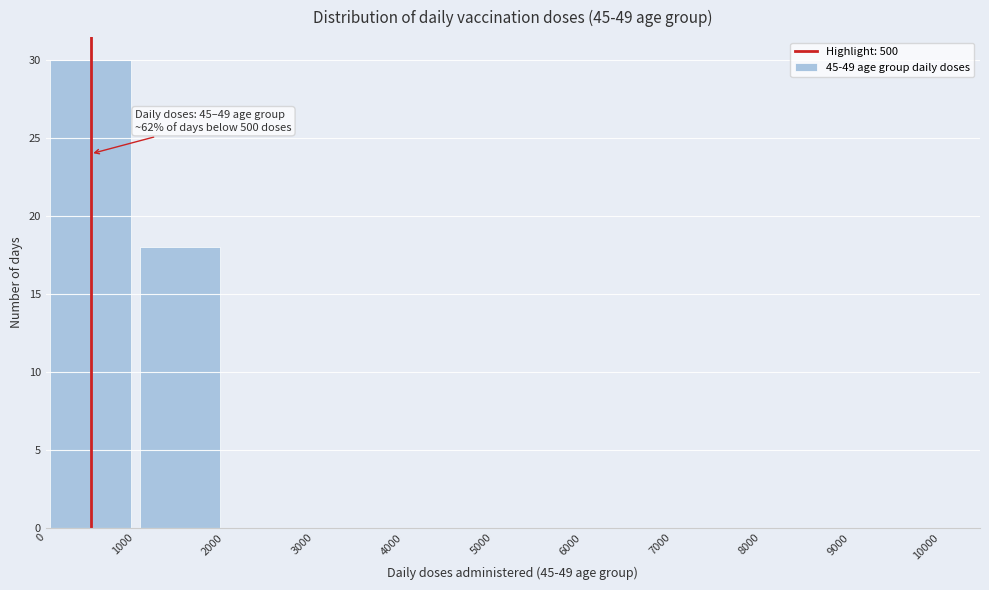

Which range on the x-axis has the tallest bar?

0 to 1000